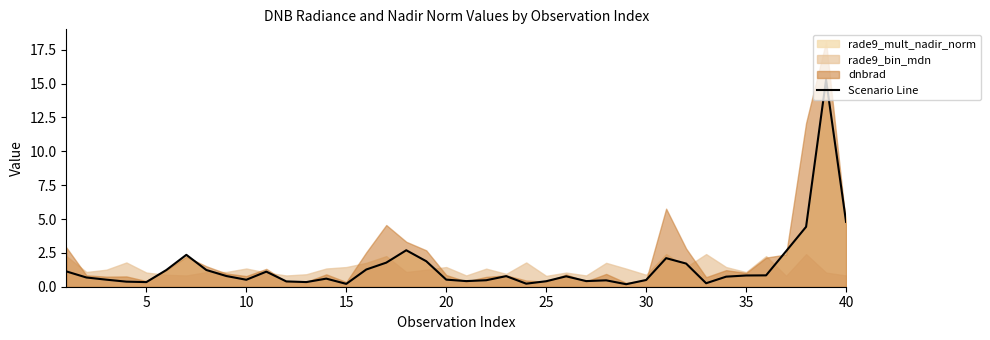

The value of Scenario Line at 20 is 0.5. True or false?

True